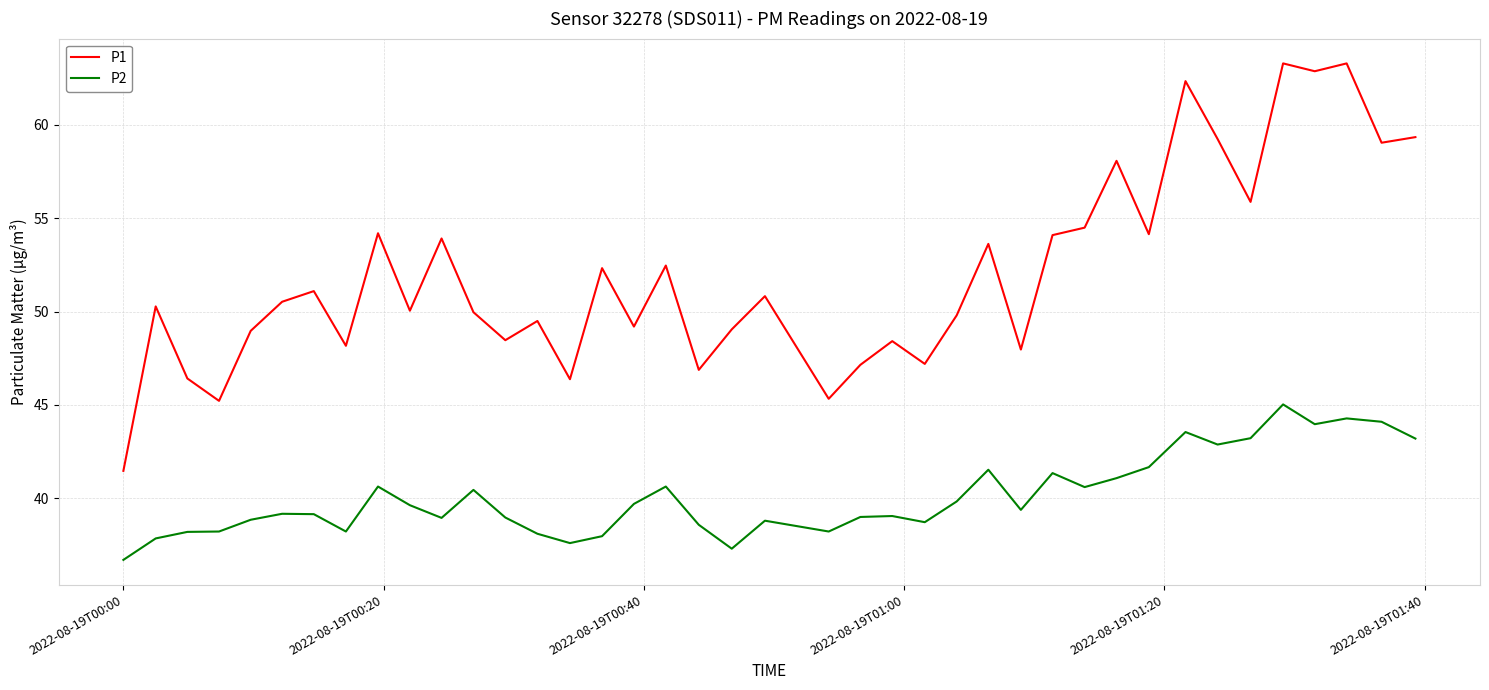

Is this an area chart (filled region under the line)?

No